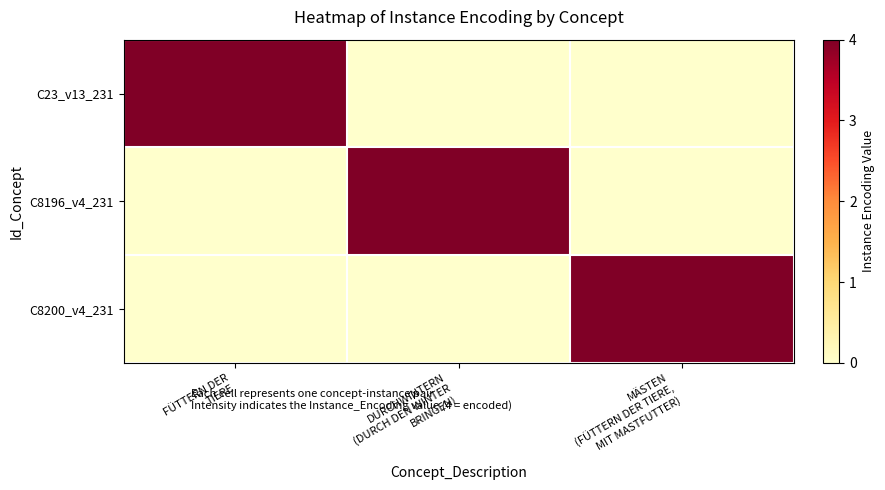

Between FÜTTERN DER
TIERE and DURCHWINTERN
(DURCH DEN WINTER
BRINGEN), which is larger?

FÜTTERN DER
TIERE